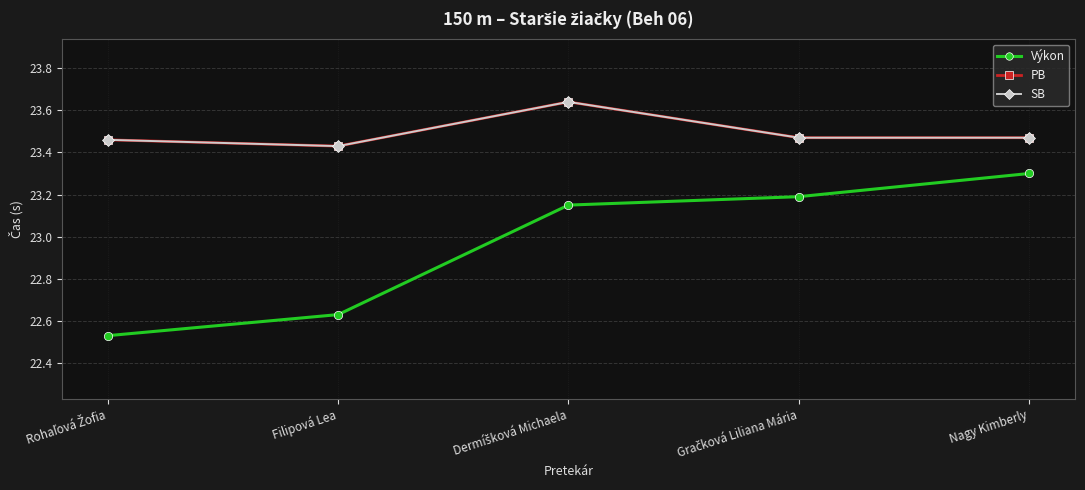

True or false: PB and SB cross at least once.

False